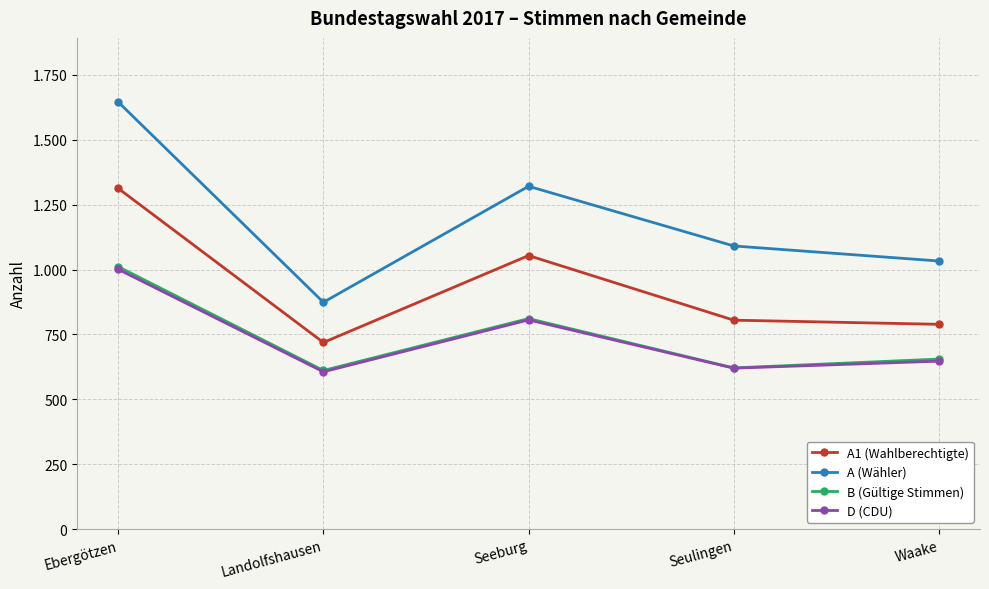

Count the number of data series in this chart.

4